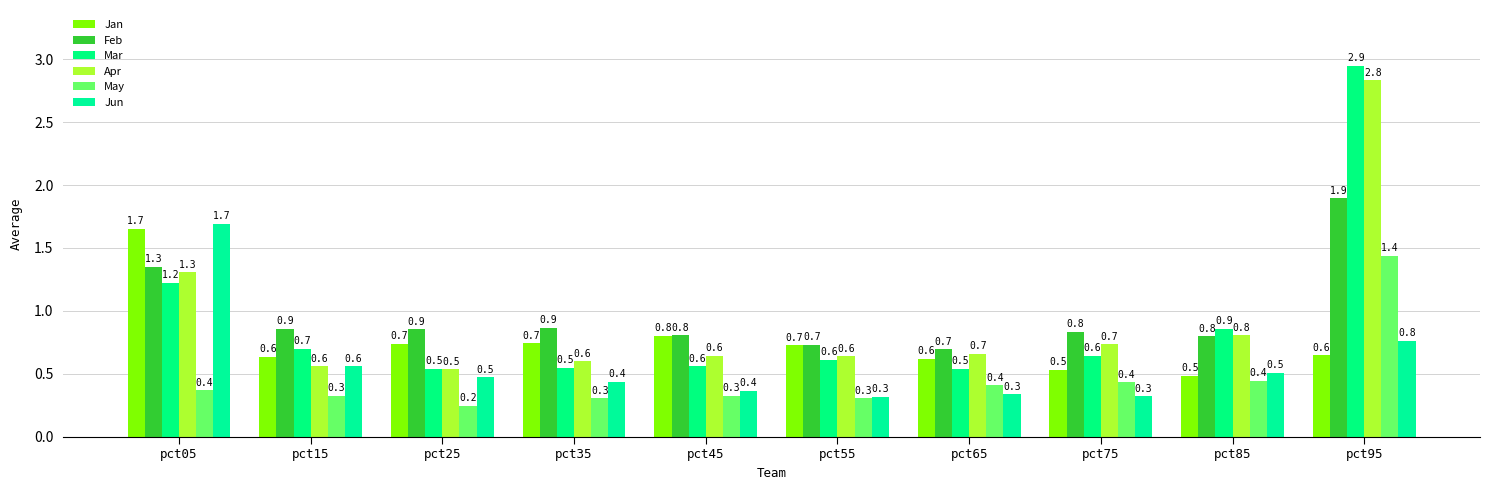

The value of Feb at pct15 is 0.9. True or false?

True